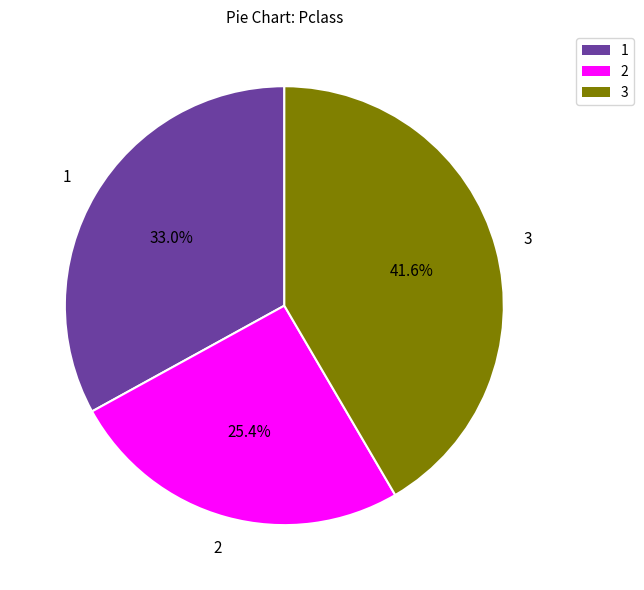

Does any single category account for the majority?

No